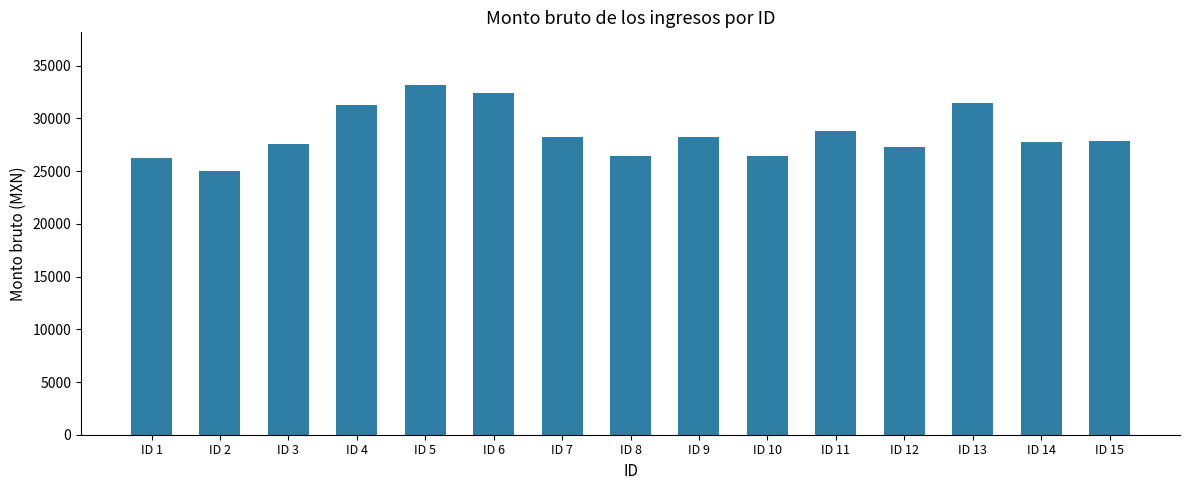

What is the value of the 12th bar from the left?

27250.4